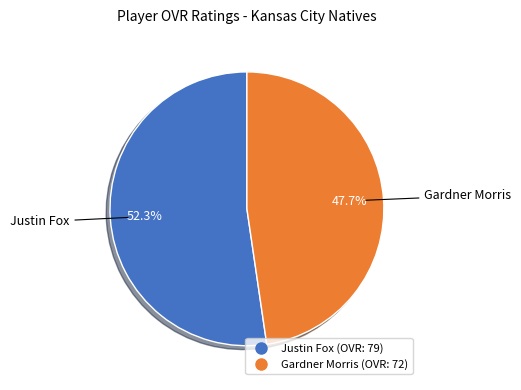

Is there any slice that represents more than half of the pie?

Yes